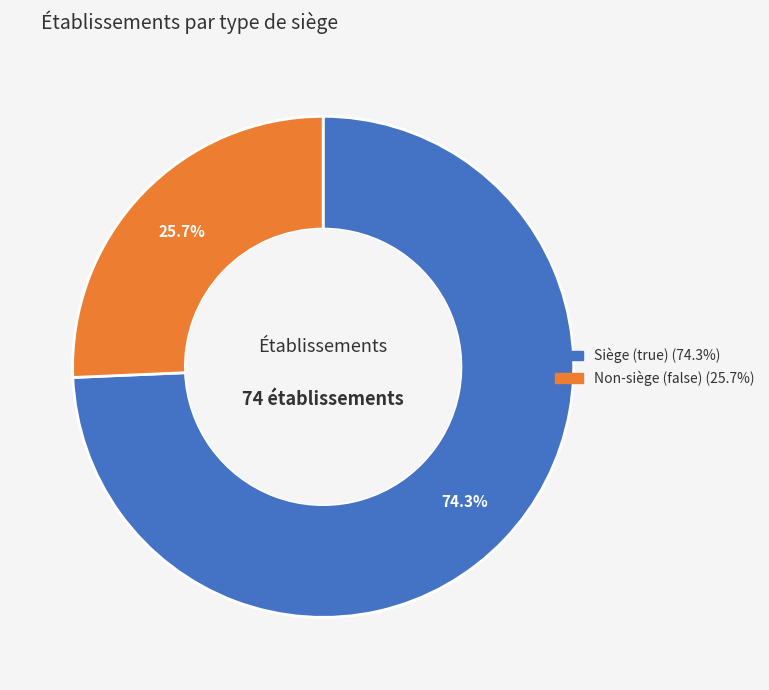

Is there a majority slice in this chart?

Yes